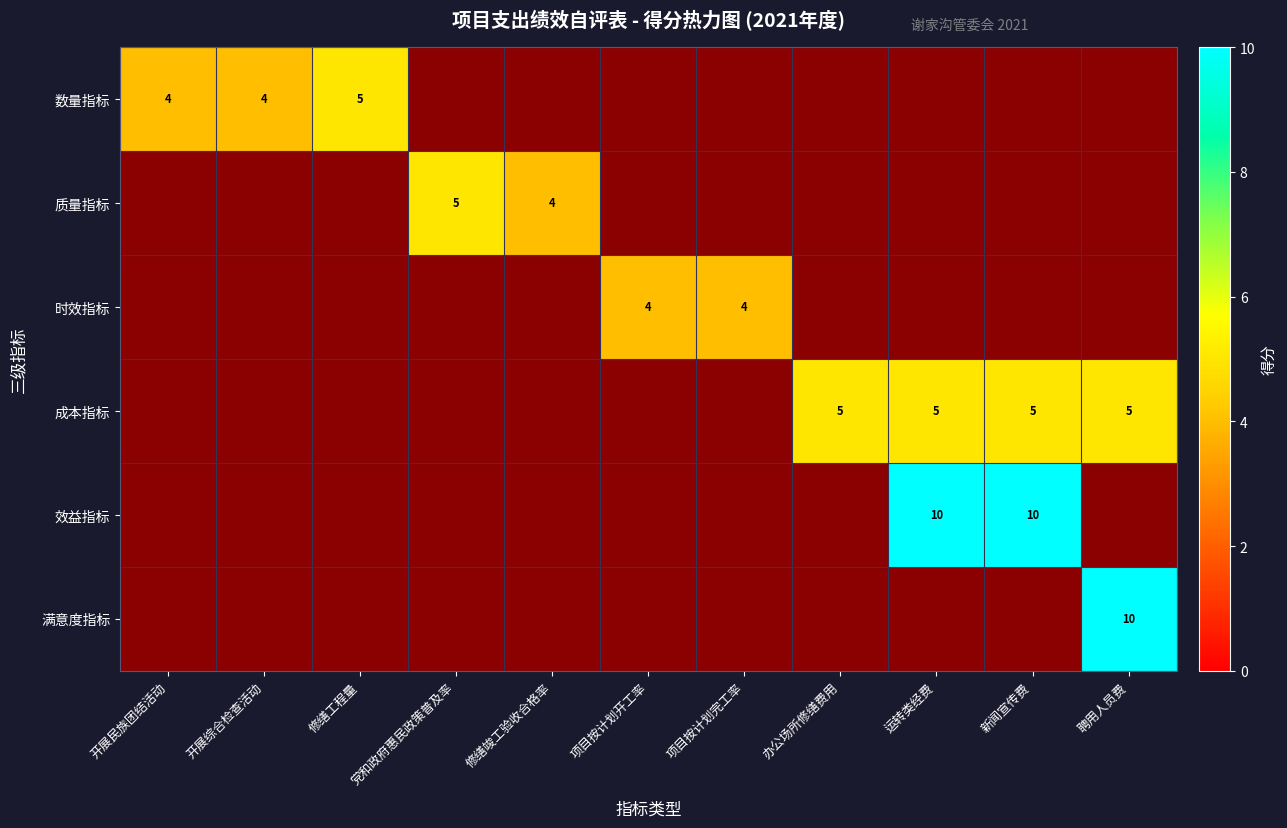

Which category has the highest value in the 效益指标 series?

运转类经费